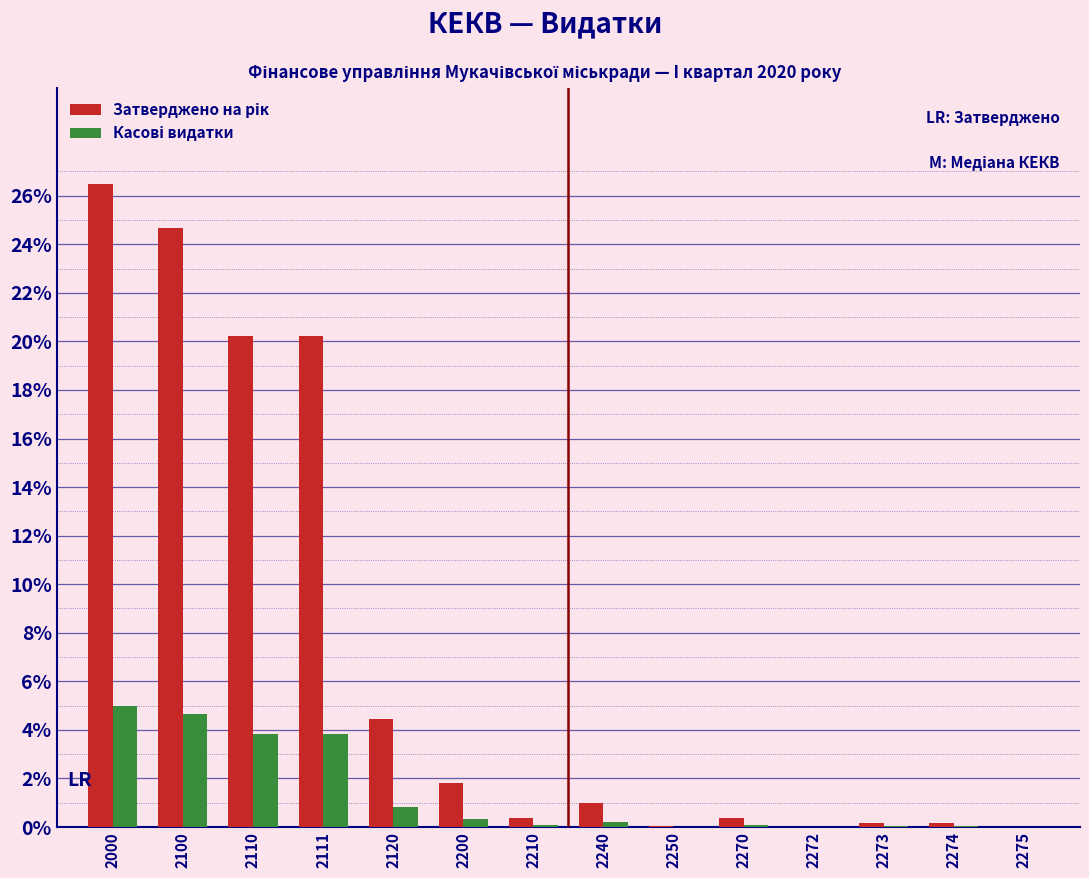

What is the maximum value shown in the chart?

26.5